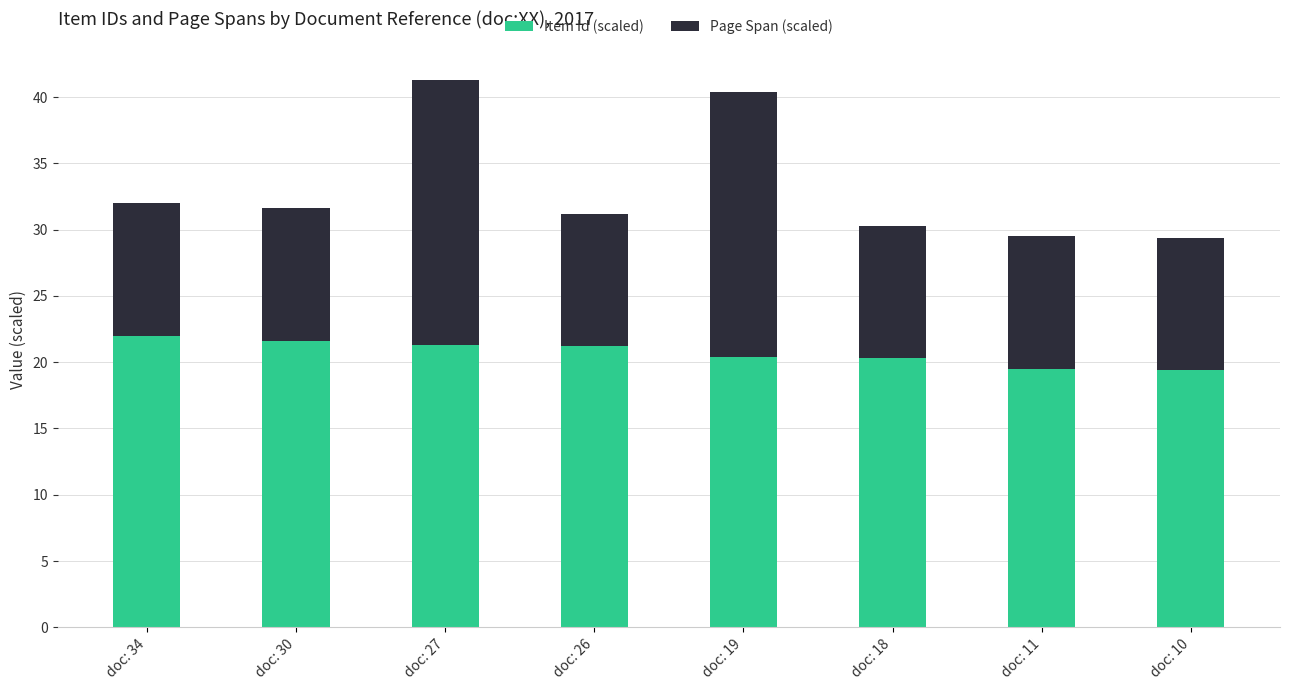

What is the average value of the Item Id (scaled) series?

20.7